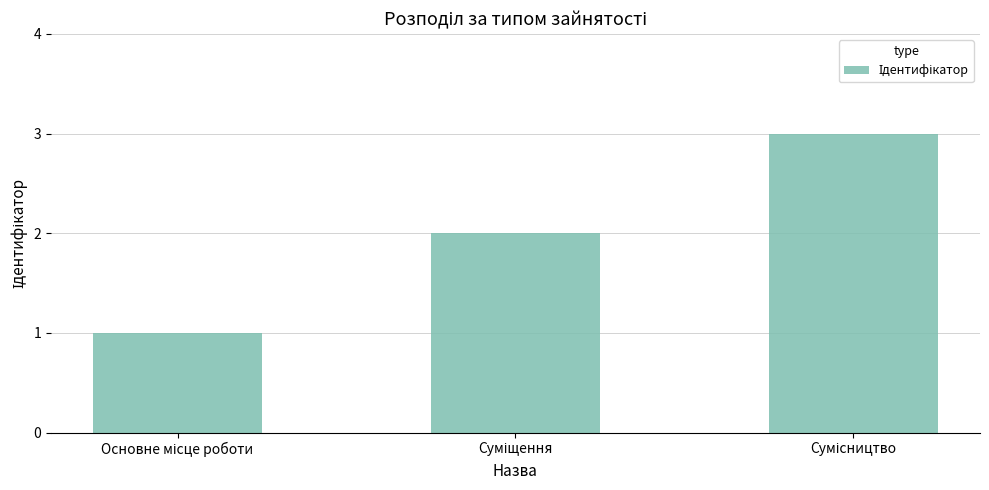

What is the sum of all values?

6